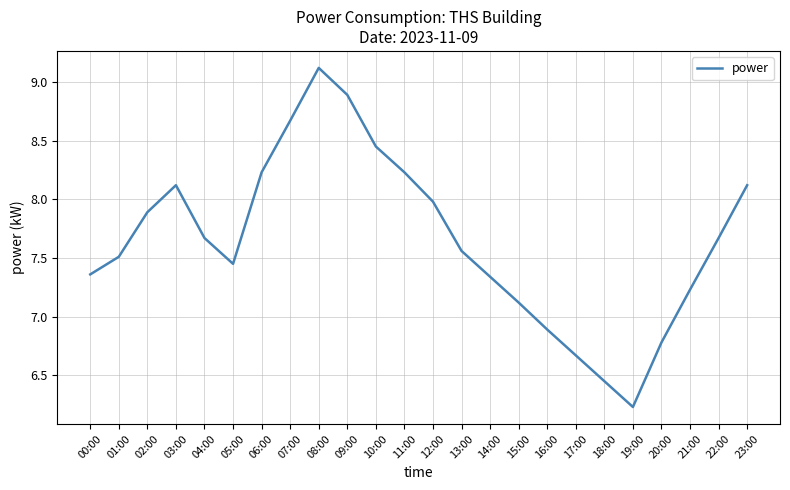

True or false: the data has more than 2 interior local peaks.

False